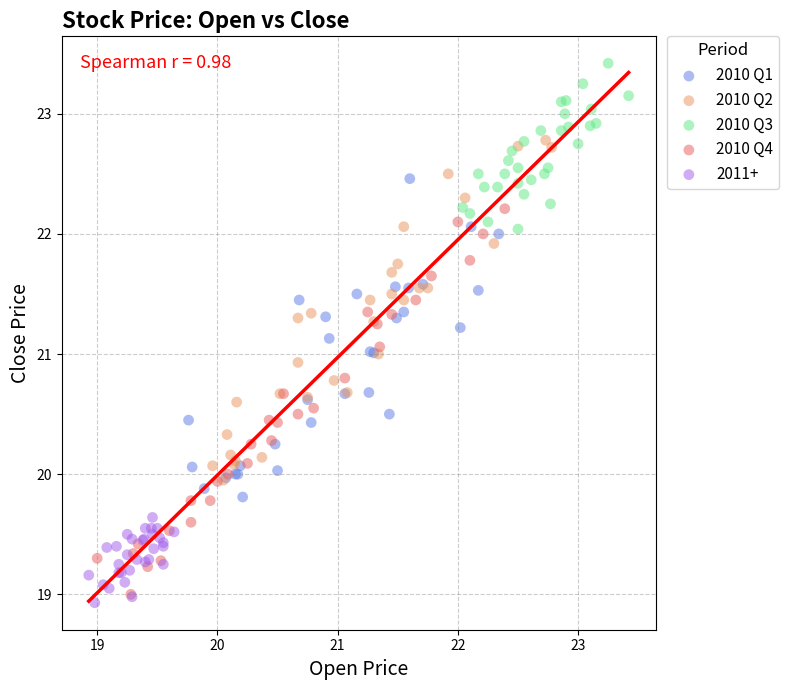

Which series reaches the maximum Y coordinate?

2010 Q3